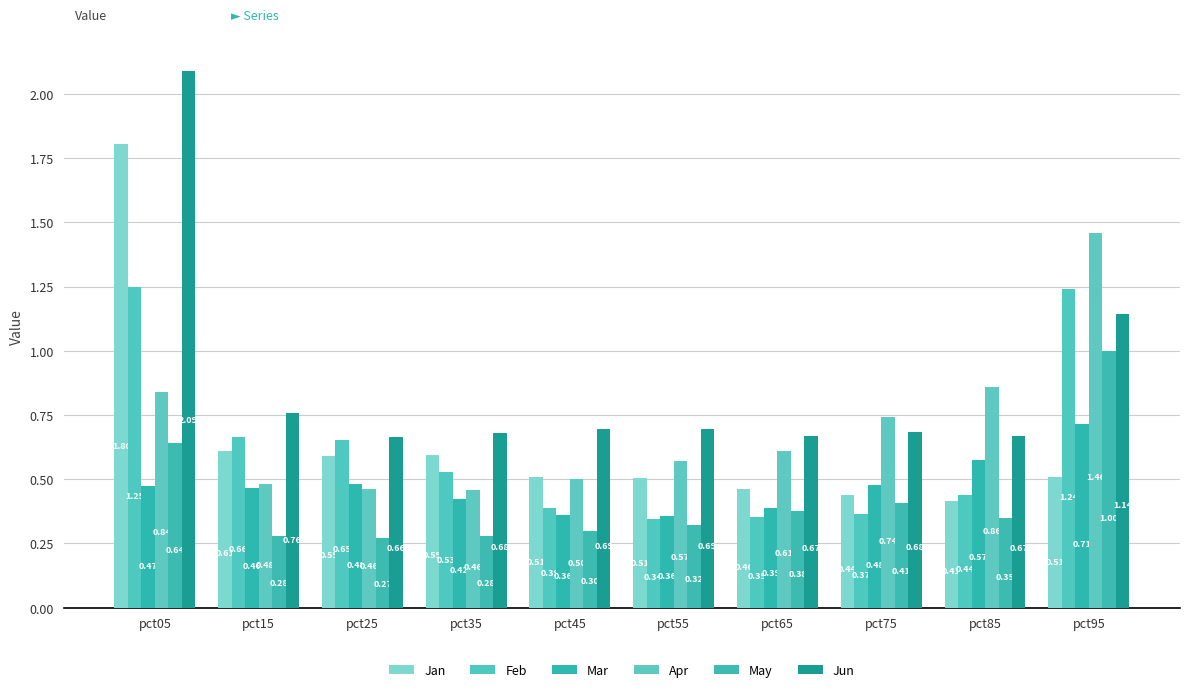

What is the sum of the May values at pct65 and pct15?

0.7